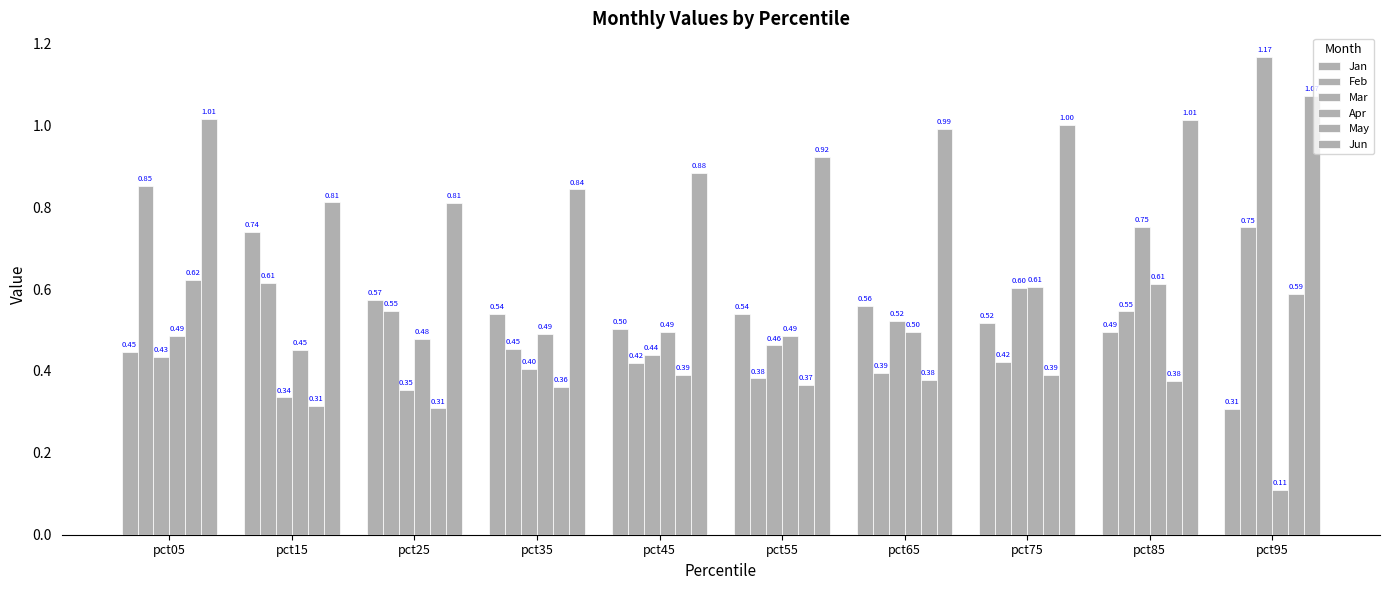

What is the difference between the highest and lowest values at pct85?

0.6